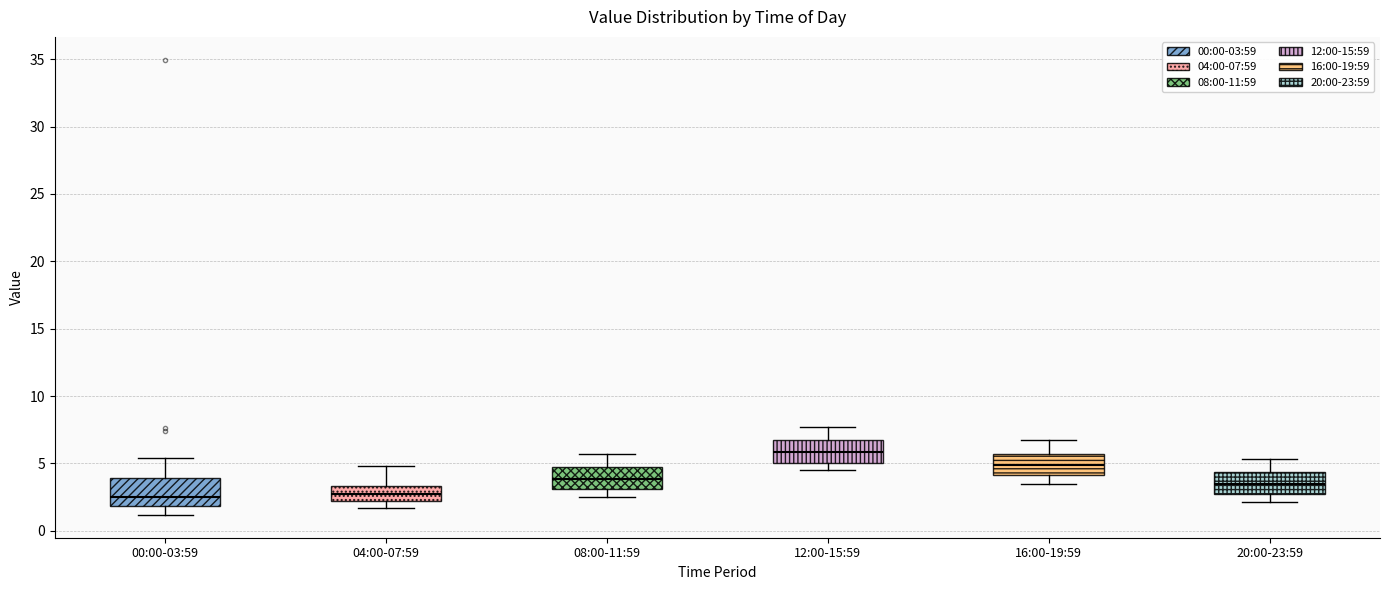

Reading left to right, transcribe this box plot: for each box, give where its median line is, the range the box spans, and where its two whiskers end, as read against the y-axis. The values are not printed on the chart, so give them approximately, as read against the axis.

00:00-03:59: median 2.5, box 2.0 to 4.0, whiskers 1.0 to 5.5
04:00-07:59: median 2.5, box 2.0 to 3.5, whiskers 1.5 to 5.0
08:00-11:59: median 4.0, box 3.0 to 4.5, whiskers 2.5 to 5.5
12:00-15:59: median 6.0, box 5.0 to 6.5, whiskers 4.5 to 7.5
16:00-19:59: median 5.0, box 4.0 to 5.5, whiskers 3.5 to 6.5
20:00-23:59: median 3.5, box 2.5 to 4.5, whiskers 2.0 to 5.5